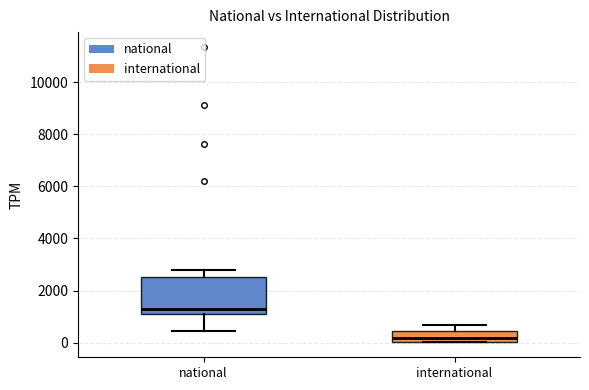

Where does the median line of the box for national sit on the y-axis? The values are not printed on the chart, so give them approximately, as read against the axis.

1400